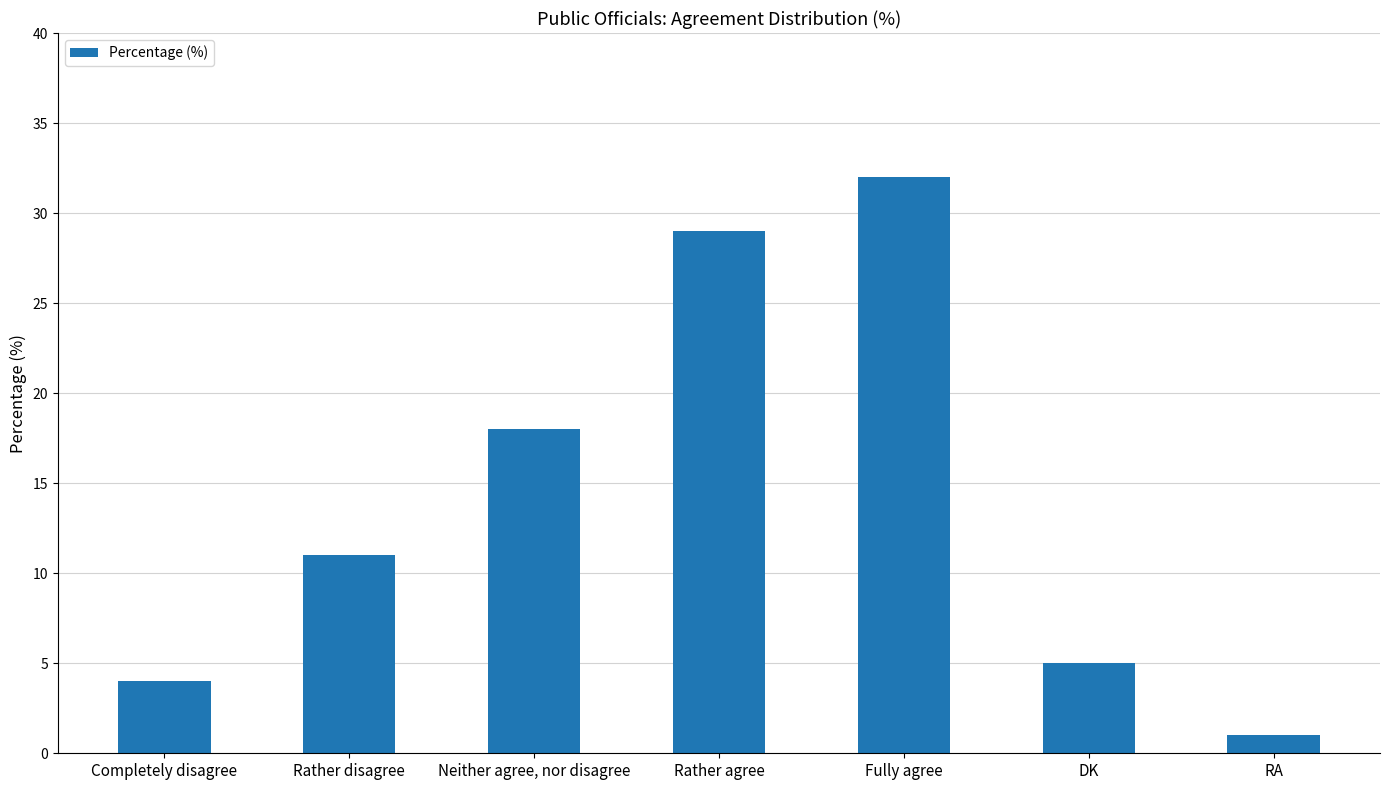

How many distinct data groups are displayed?

1